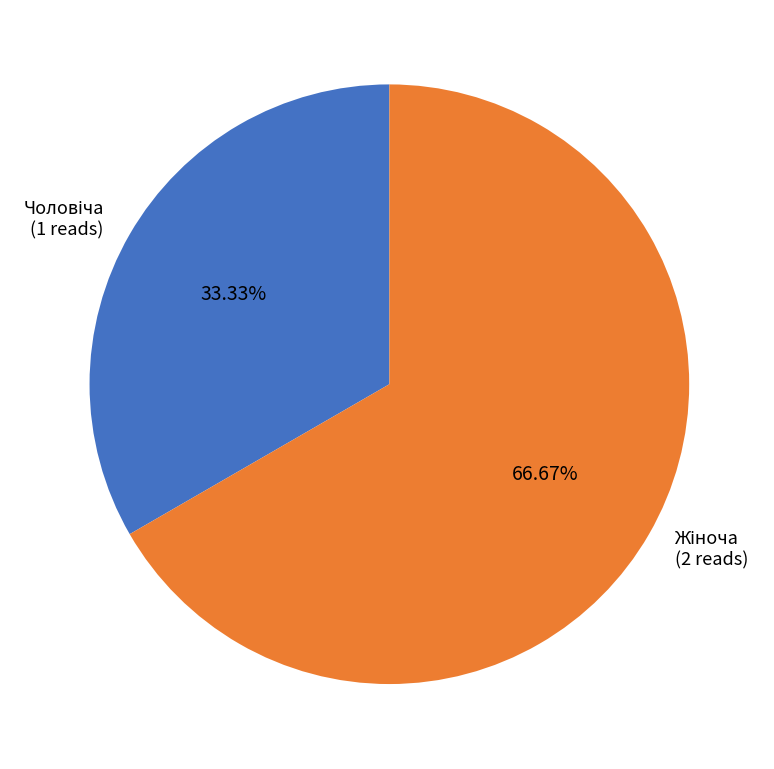

Does any single category account for the majority?

Yes